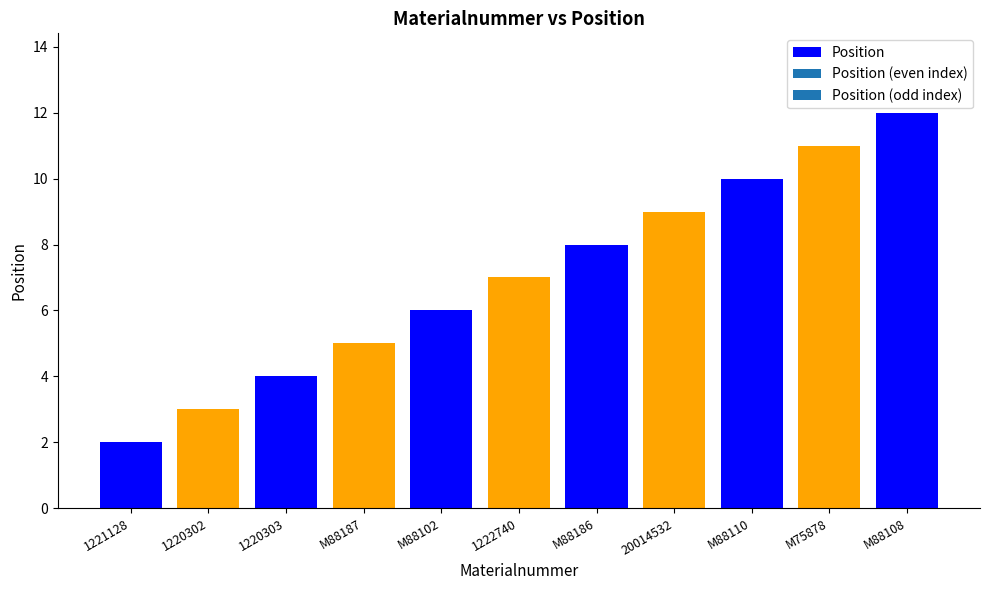

Between M88187 and 1220302, which is larger?

M88187